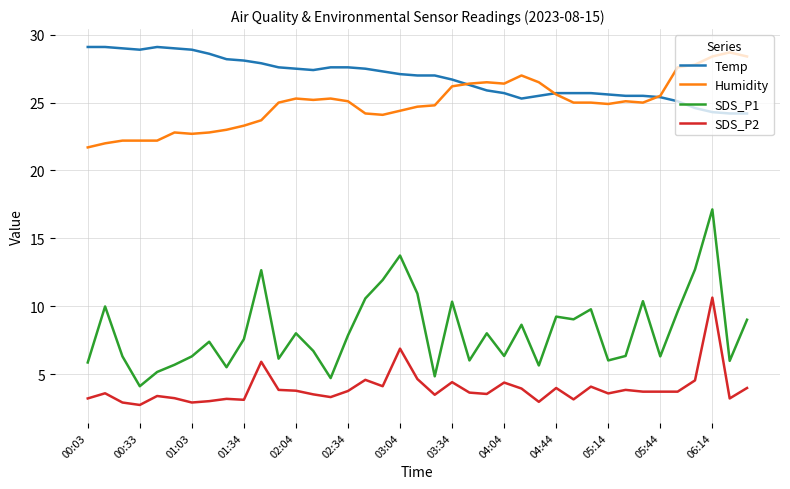

Which series has the largest total across all categories?

Temp